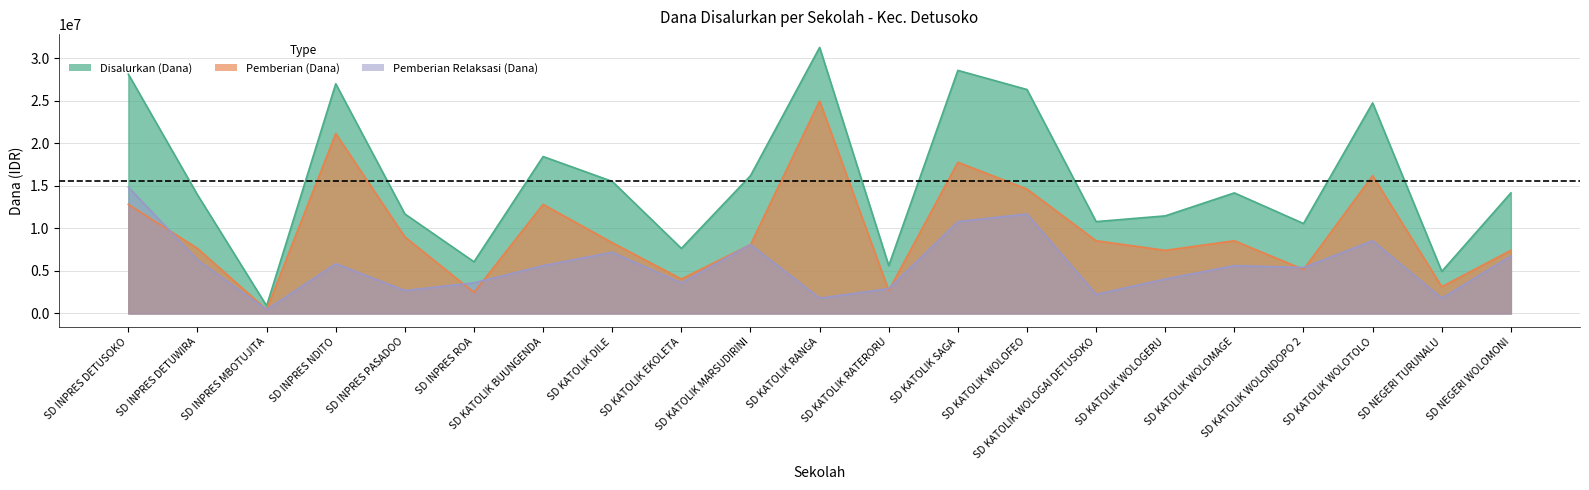

What is the value of the Disalurkan (Dana) point at the 6th from the left?

6075000